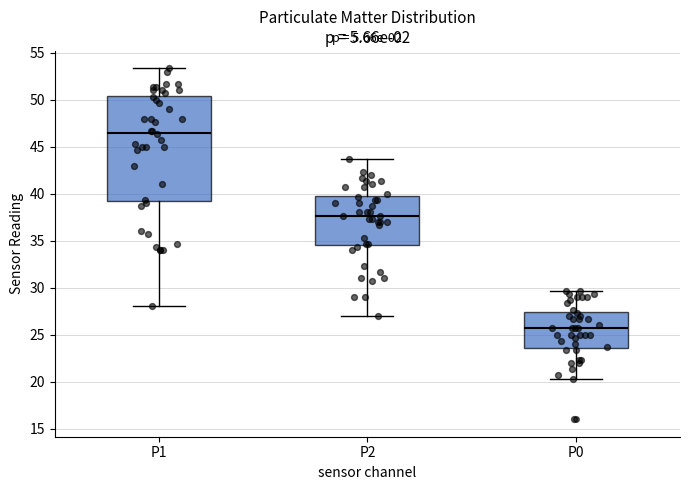

Reading left to right, read every box against the y-axis: the position of its median line, the range the box covers, and the ends of its whiskers. The values are not printed on the chart, so give them approximately, as read against the axis.

P1: median 46.5, box 39.0 to 50.5, whiskers 28.0 to 53.5
P2: median 37.5, box 34.5 to 40.0, whiskers 27.0 to 43.5
P0: median 25.5, box 23.5 to 27.5, whiskers 20.5 to 29.5